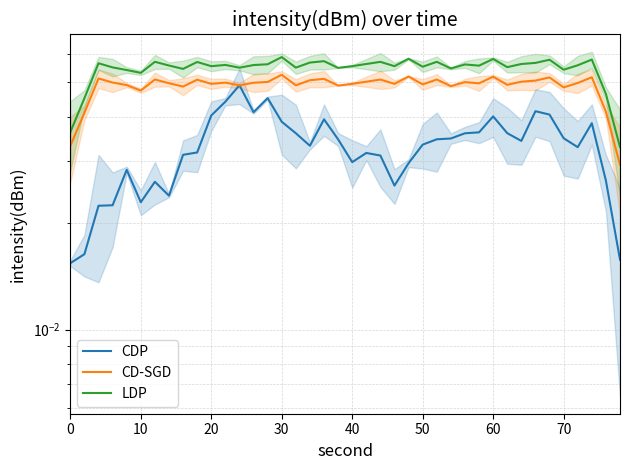

How many distinct data groups are displayed?

3